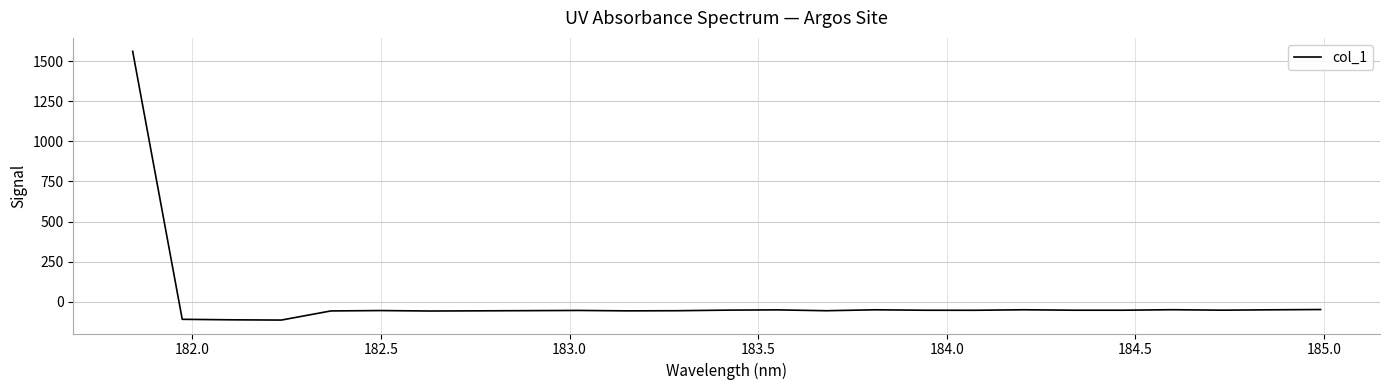

What is the difference between the maximum and minimum values?

1674.9